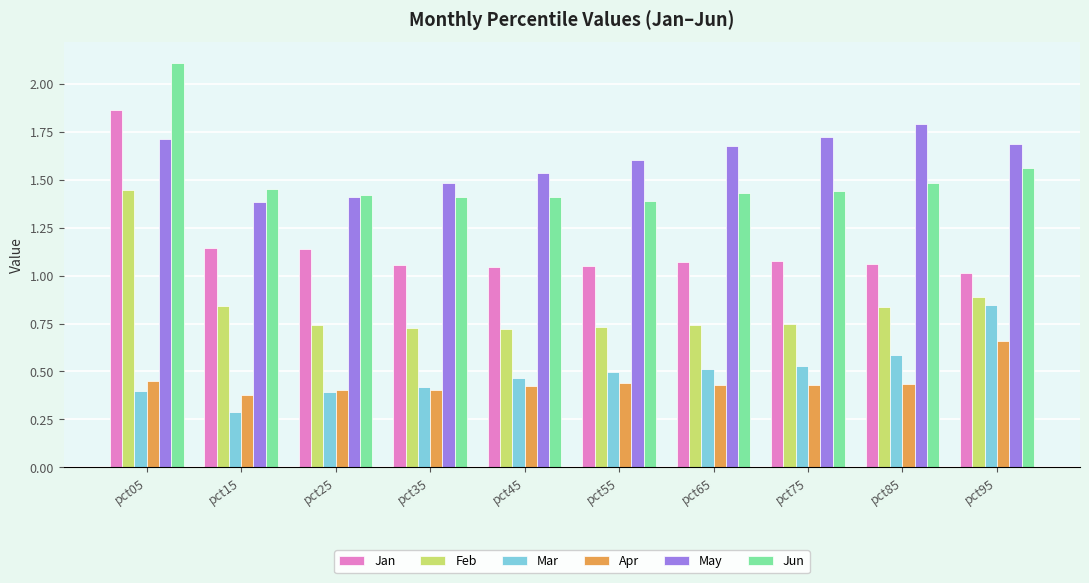

At how many categories does at least one series exceed 0?

10